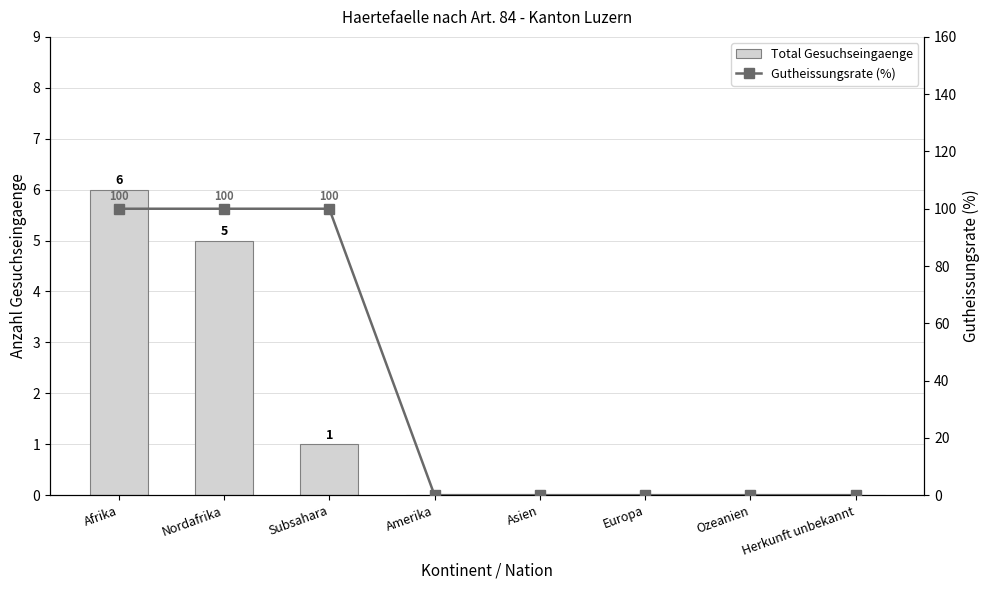

What is the value of the Gutheissungsrate (%) bar at the 2nd from the left?

100